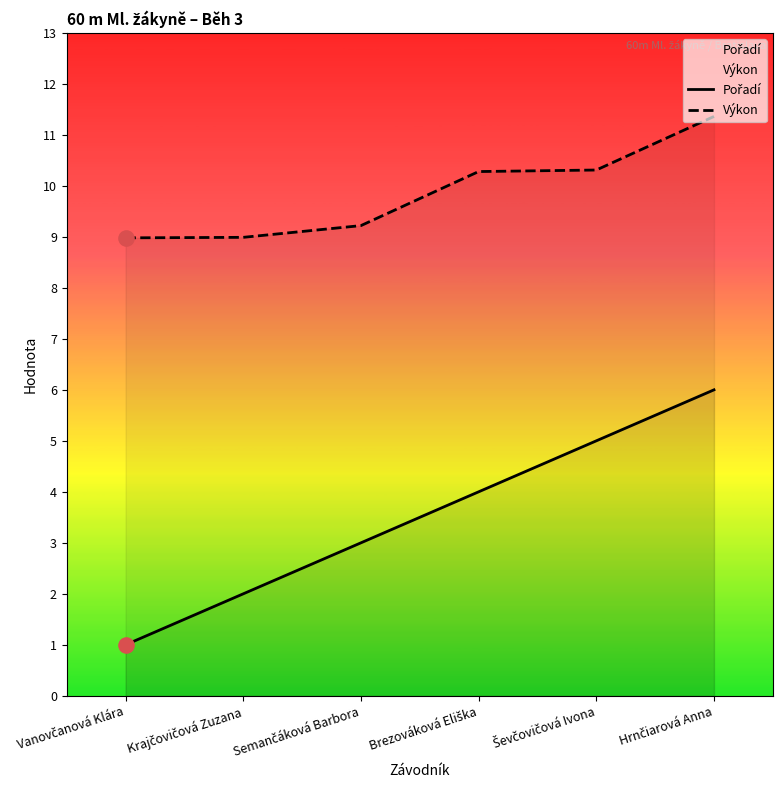

What is the total value across all series at Hrnčiarová Anna?

17.4